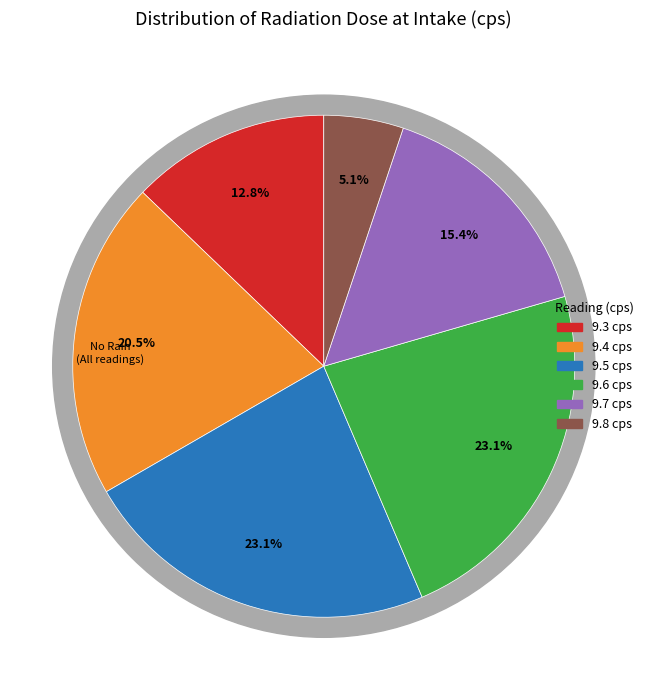

Is No the majority of the pie?

No